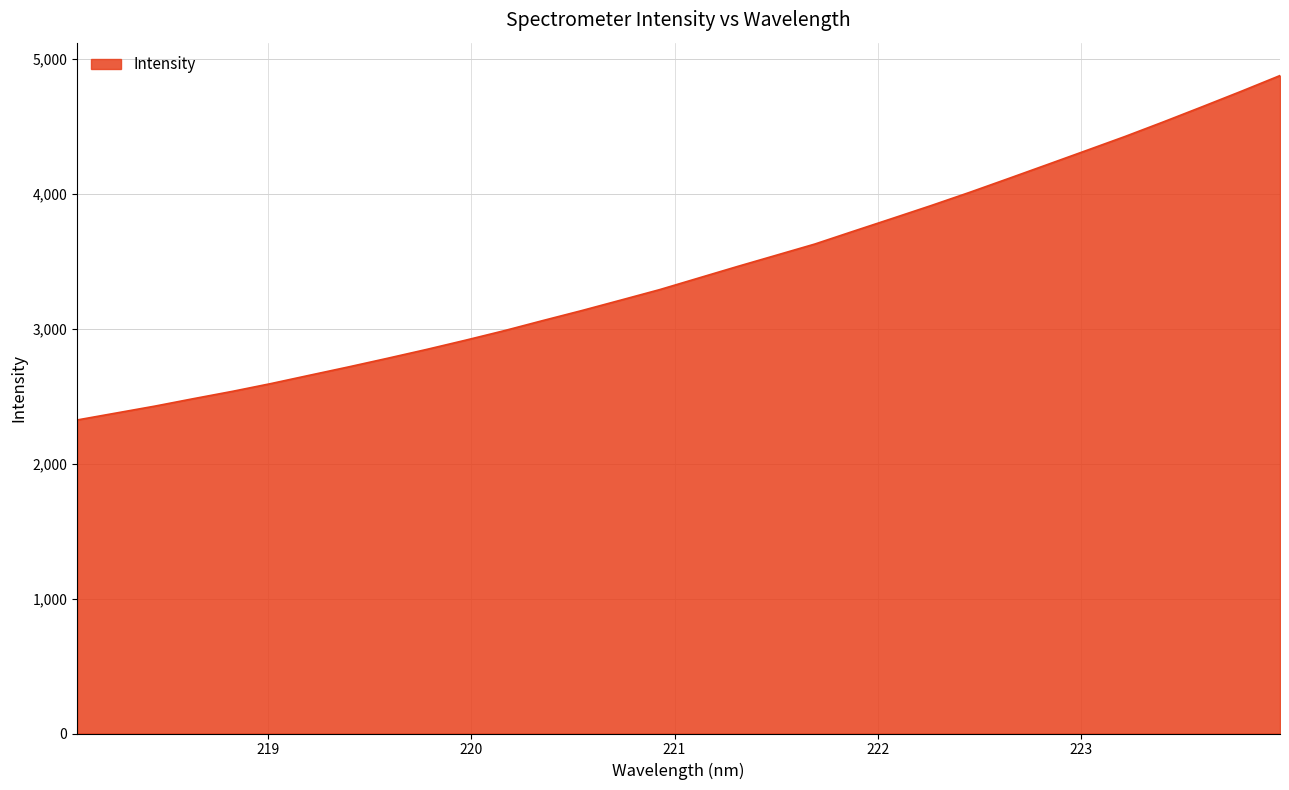

What is the minimum value shown in the chart?

2324.5